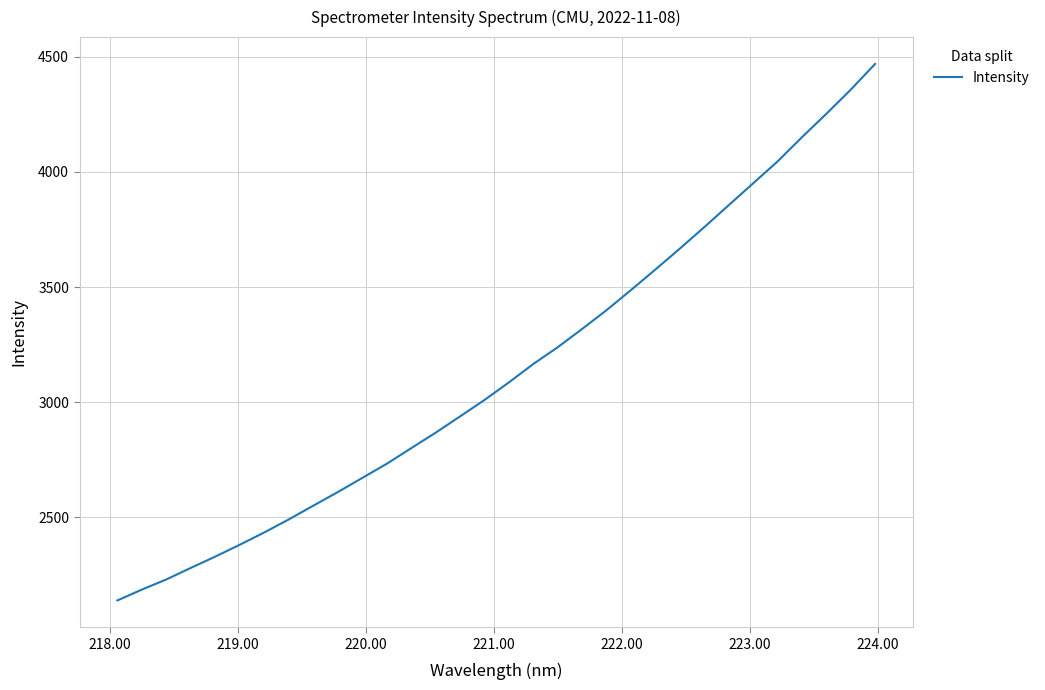

What is the minimum value shown in the chart?

2138.8